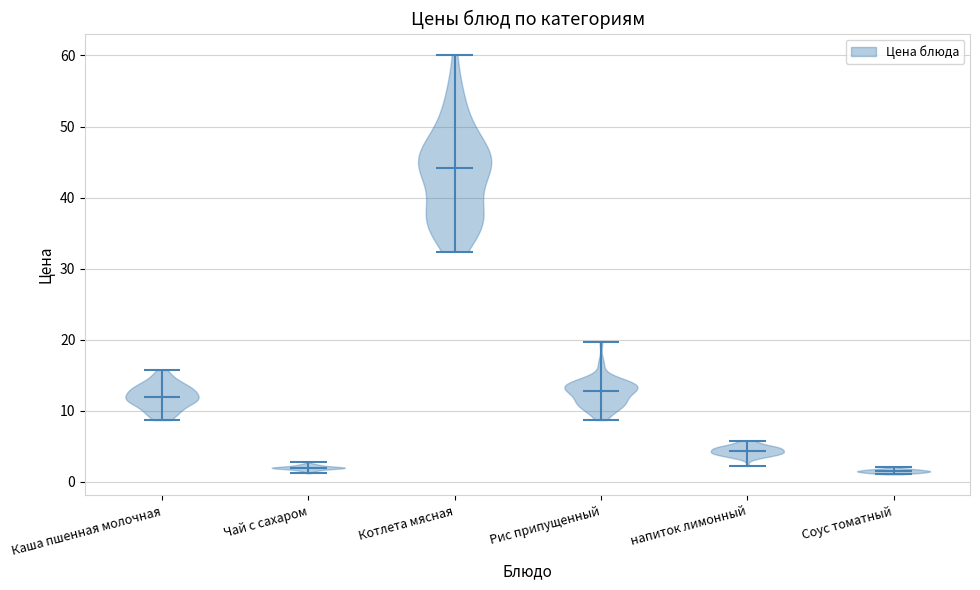

What is the highest point the violin for Котлета мясная reaches on the y-axis? The values are not printed on the chart, so give them approximately, as read against the axis.

60